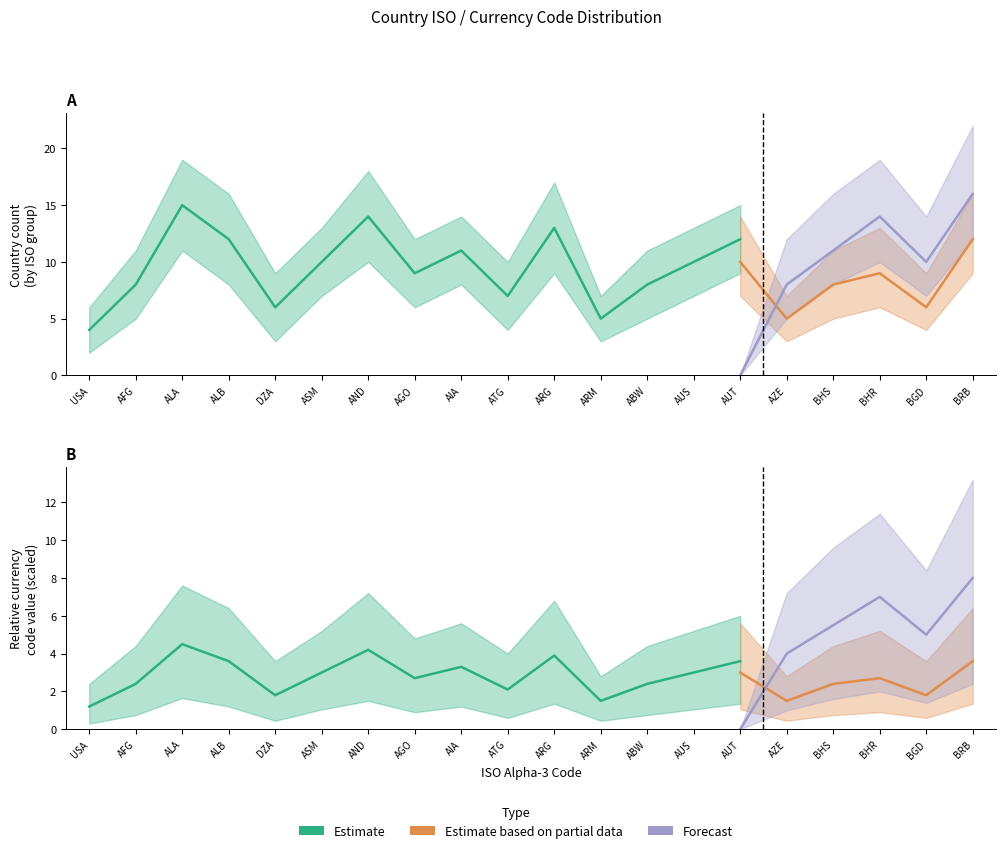

How many positive values does the Forecast series have?

5